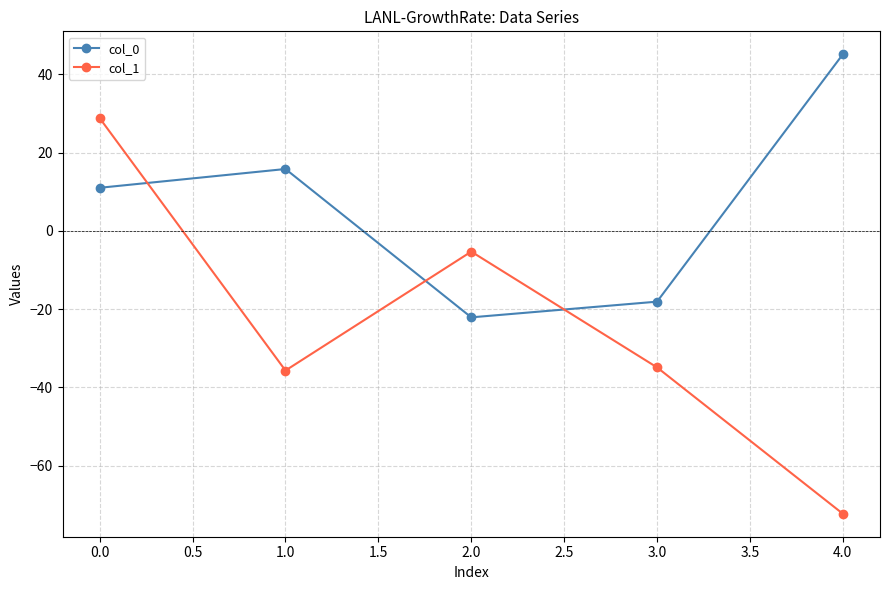

What is the difference between the highest and lowest values at 0.0?

17.8